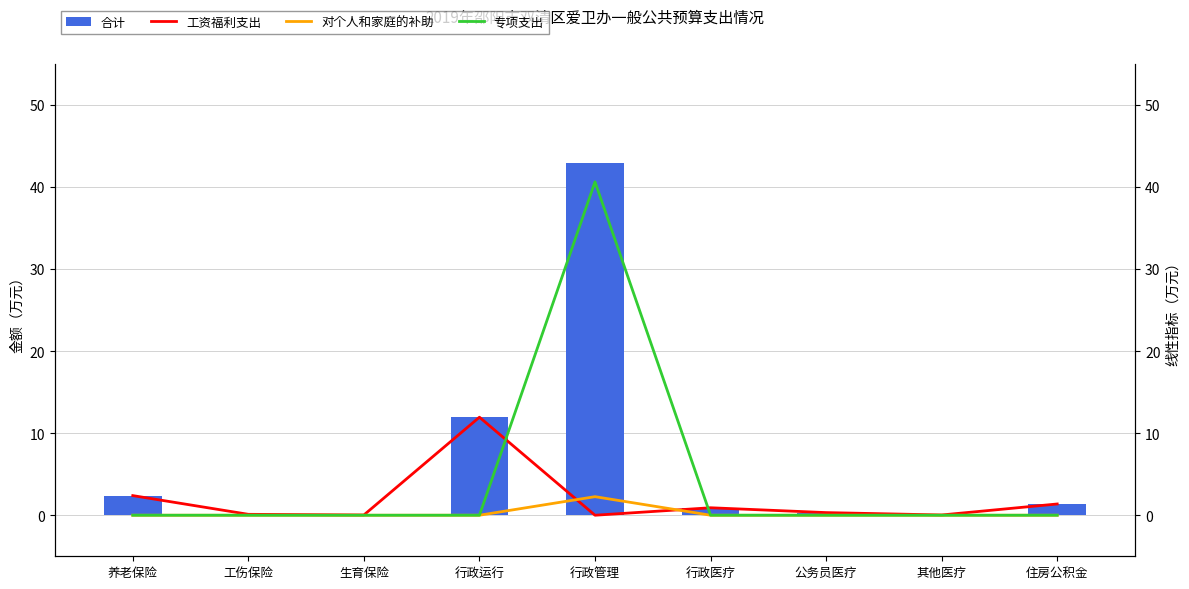

Reading left to right, list all the values displayed in this chart.

合计: 2.4	0.1	0.0	11.9	42.9	0.9	0.3	0.0	1.4
工资福利支出: 2.4	0.1	0.0	11.9	0.0	0.9	0.3	0.0	1.4
对个人和家庭的补助: 0.0	0.0	0.0	0.0	2.3	0.0	0.0	0.0	0.0
专项支出: 0.0	0.0	0.0	0.0	40.6	0.0	0.0	0.0	0.0